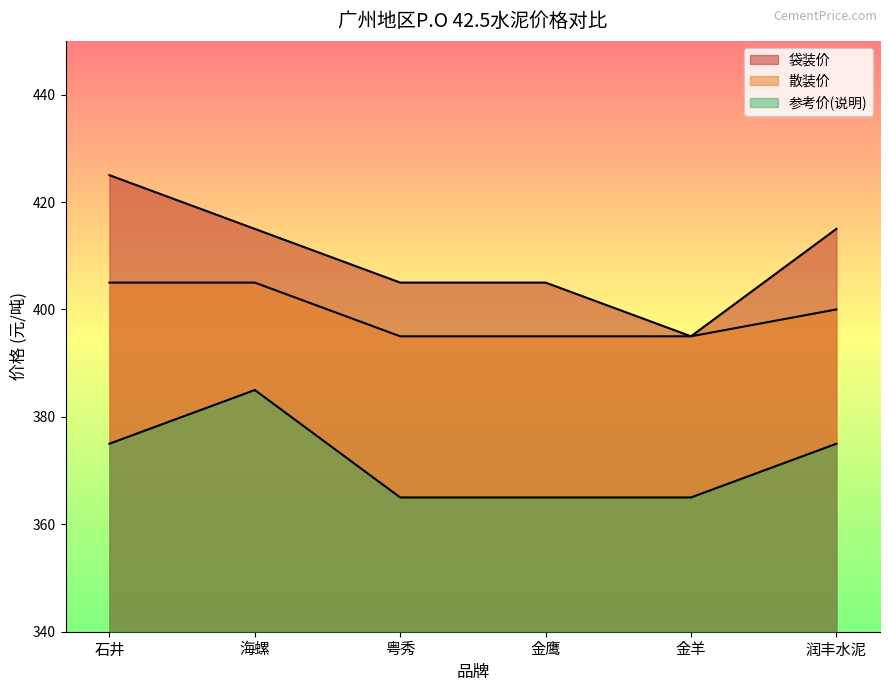

Which label corresponds to the largest value in the chart?

石井